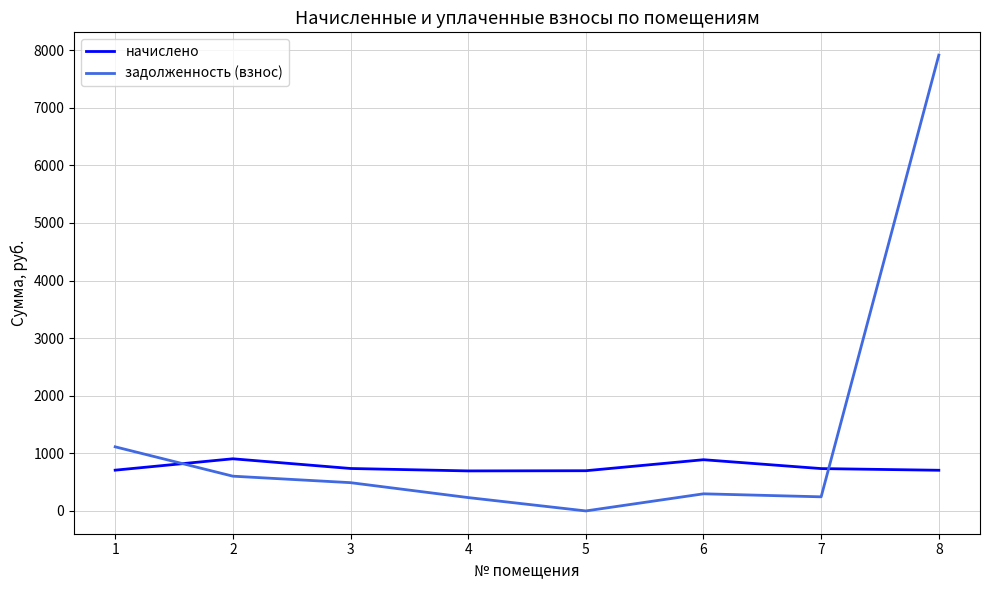

At 7, list the series in order from largest to smallest.

начислено, задолженность (взнос)